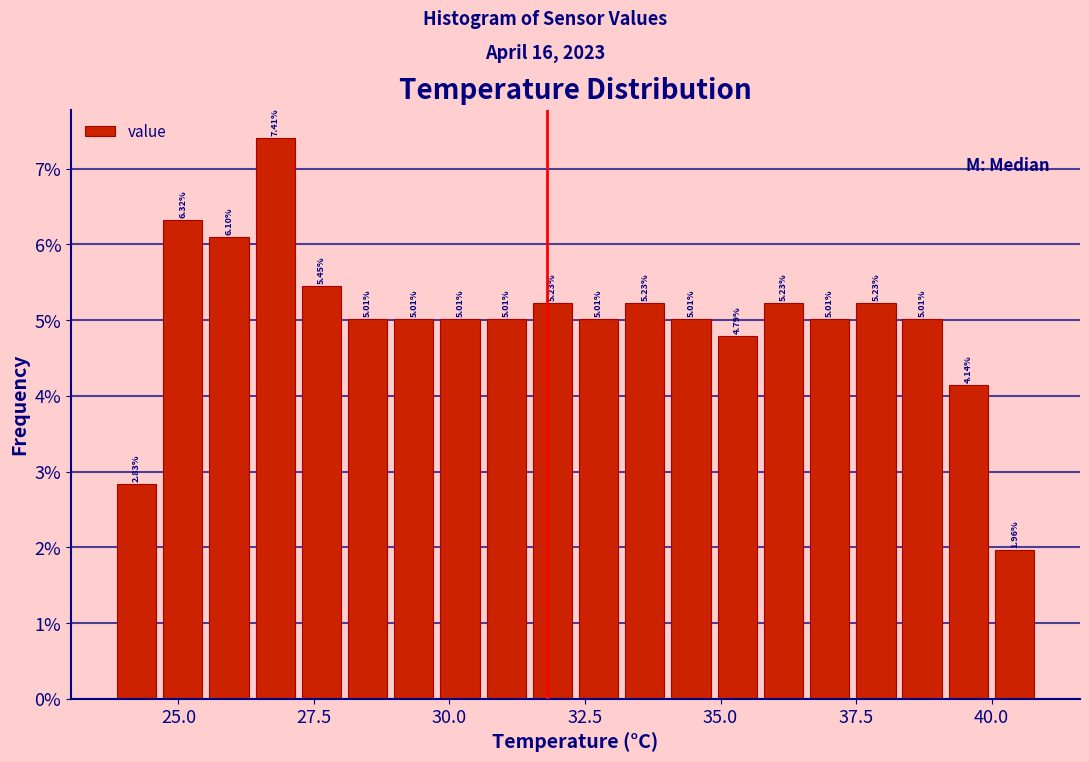

Around what value on the x-axis is the tallest bar? Give the approximate position of its centre, as read against the axis.

27.0